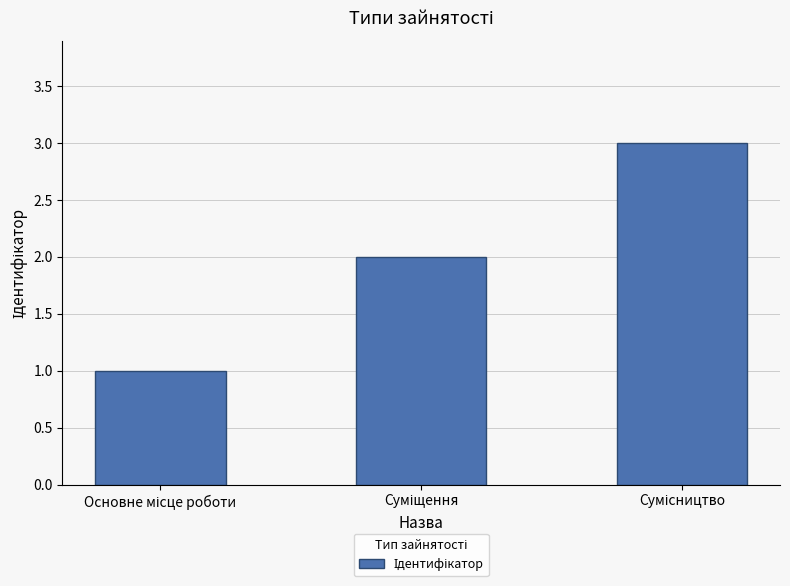

What is the sum of all values?

6